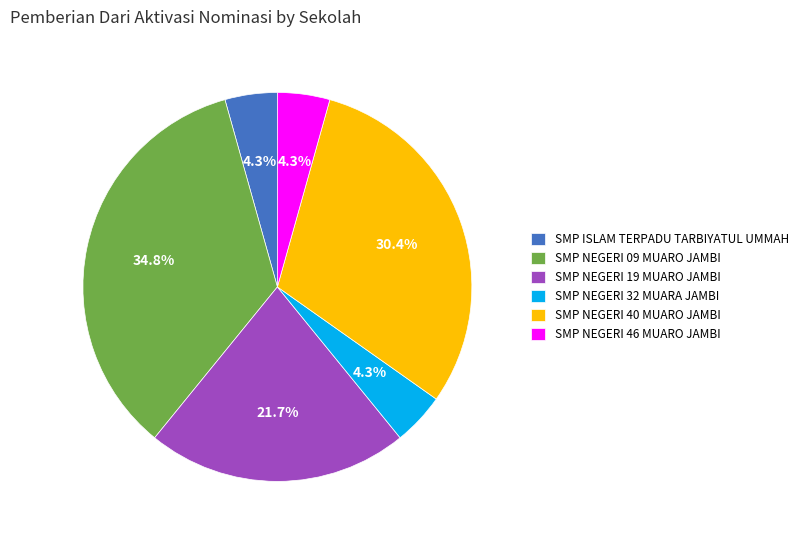

How many segments does this pie chart have?

6